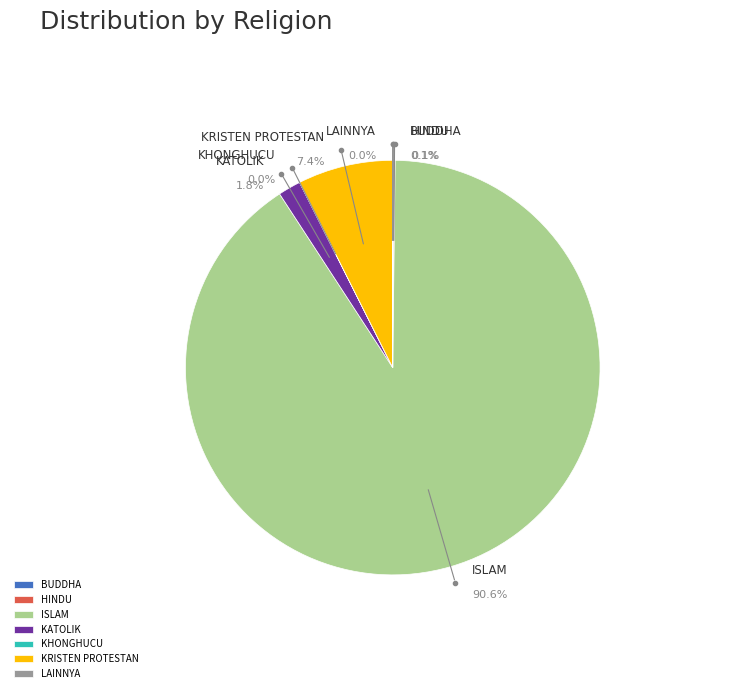

To the nearest percent, what is the difference between the largest and smallest slice percentages?

91%